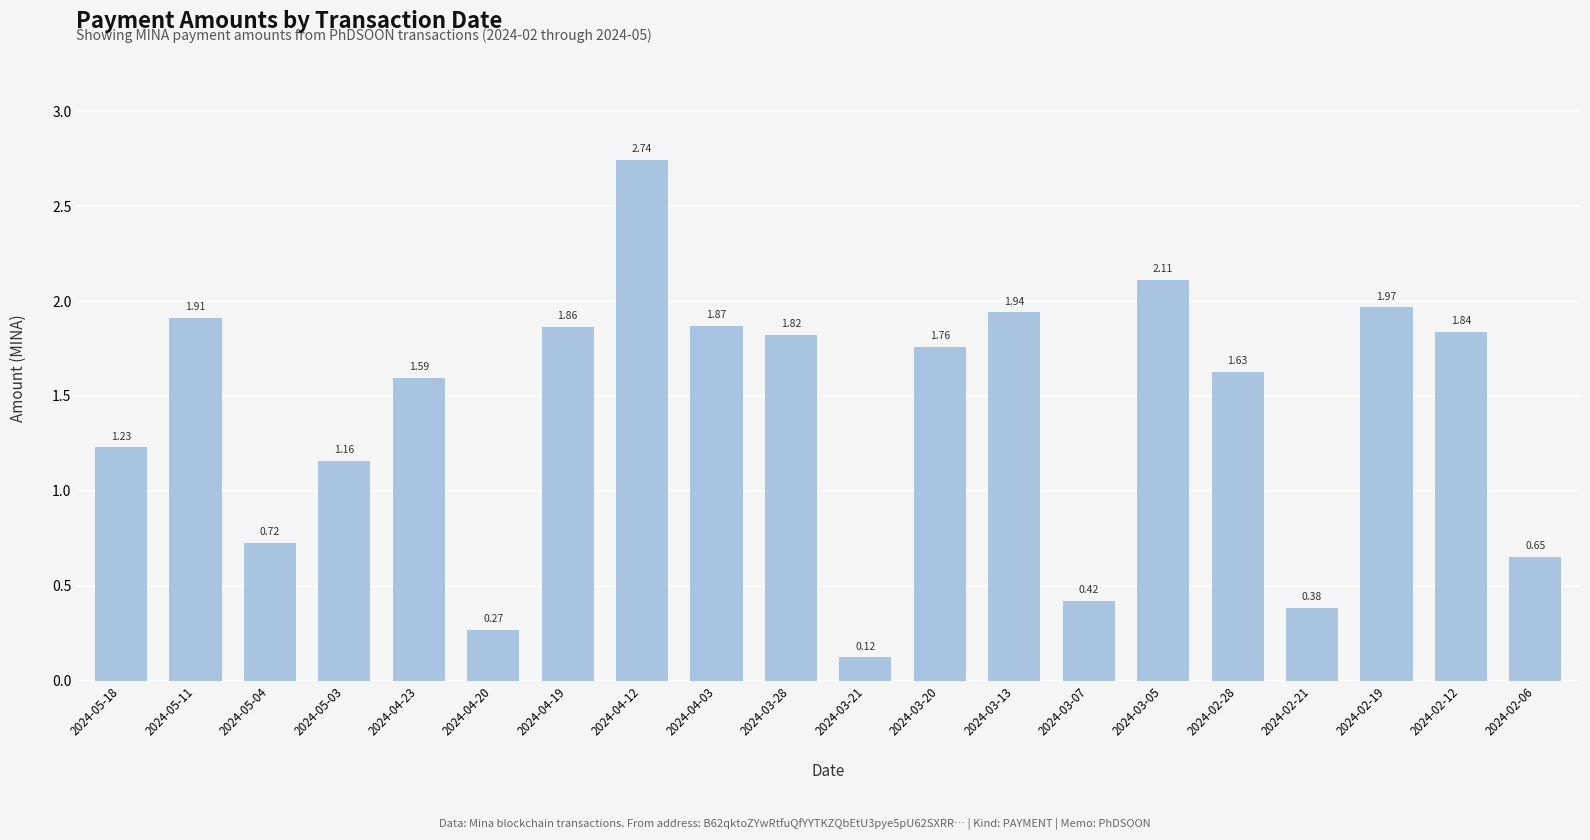

What is the label of the 16th bar from the right?

2024-04-23